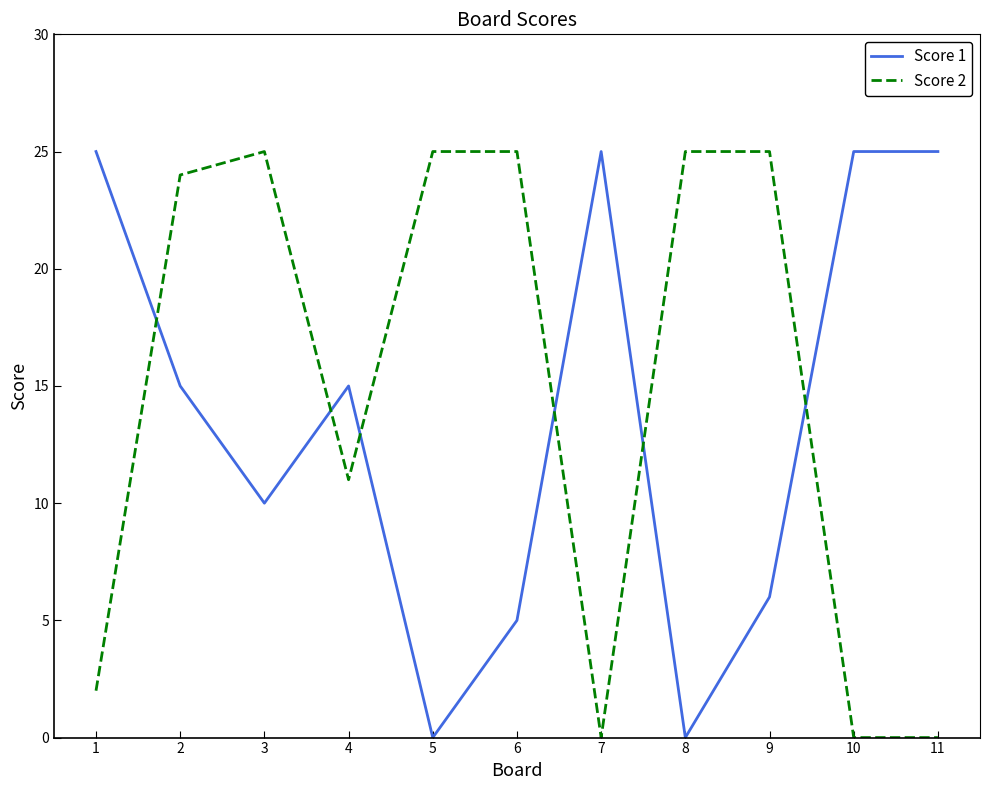

Rank the series at 11 from highest to lowest value.

Score 1, Score 2